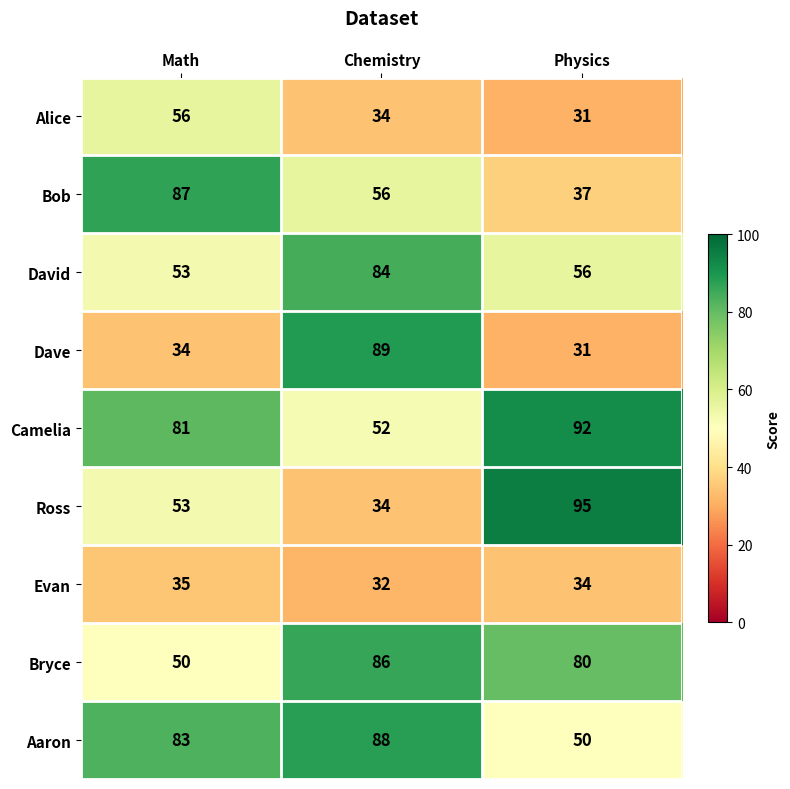

What is the spread (max minus min) of values at Math?

53